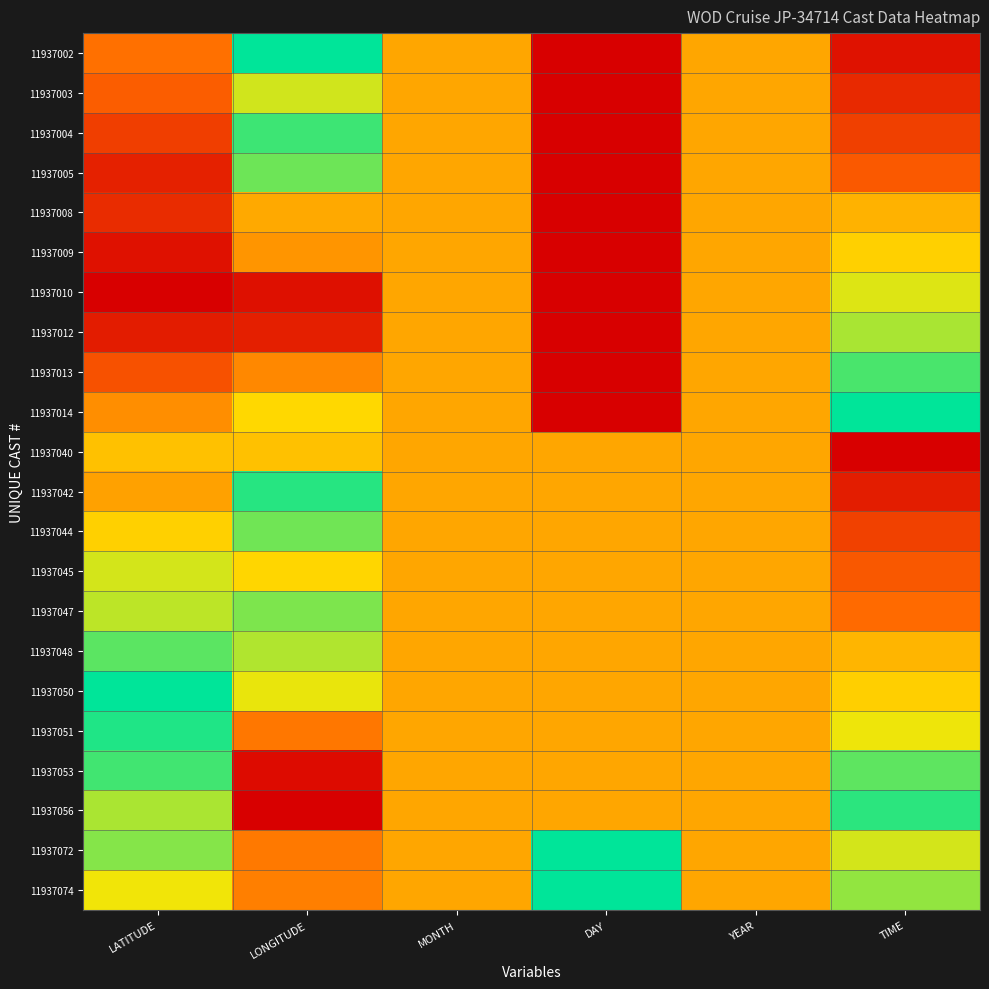

Between YEAR and LATITUDE, which is larger?

YEAR